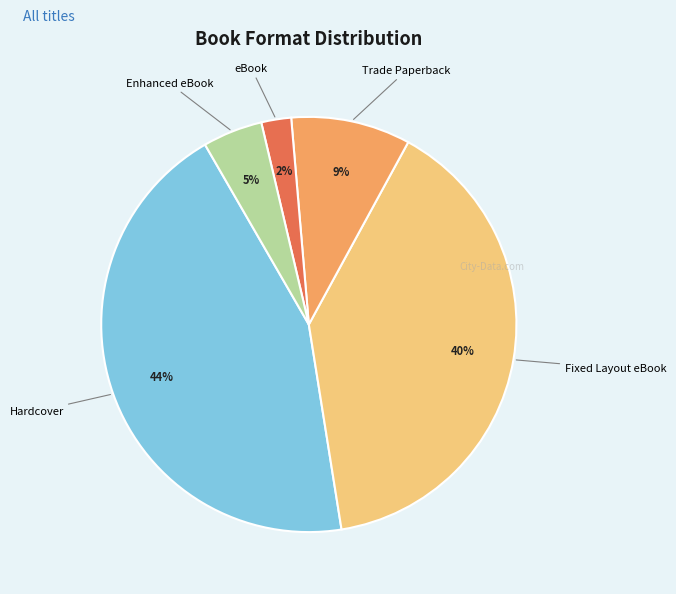

To the nearest percent, what is the difference between the largest and smallest slice percentages?

42%